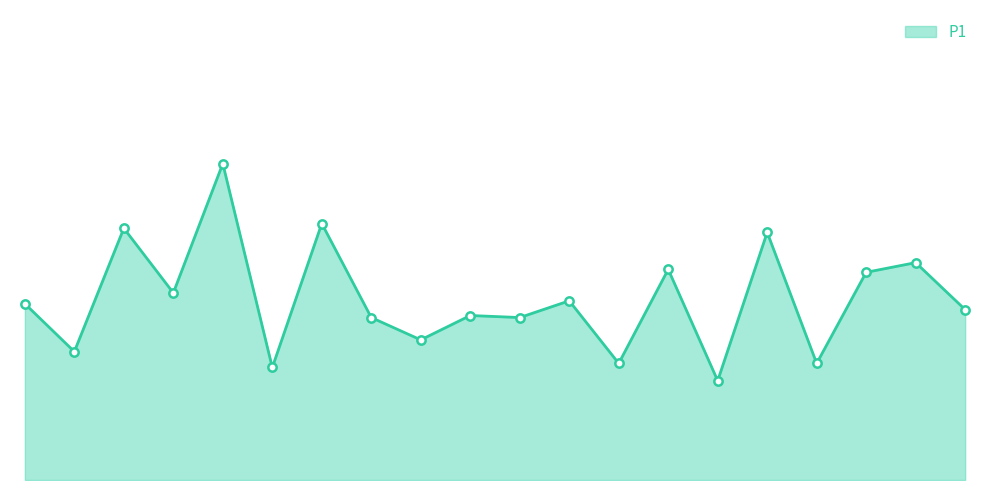

Is this an area chart (filled region under the line)?

Yes